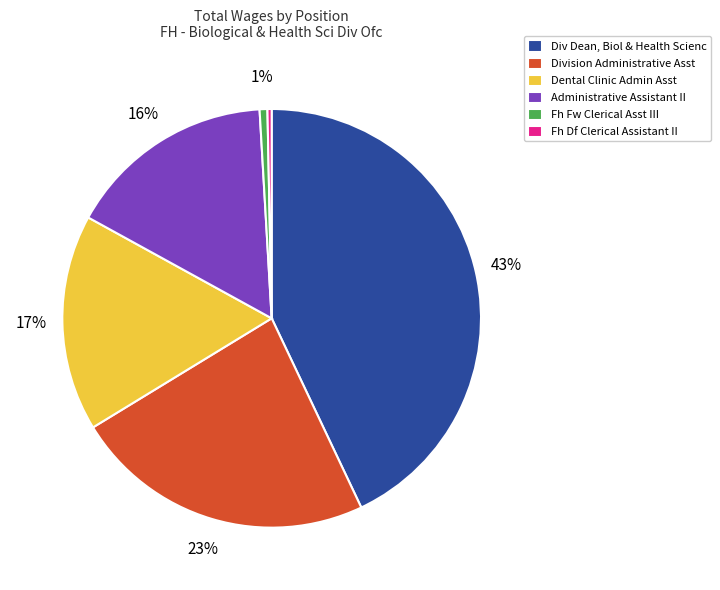

Count the number of slices in the pie.

6